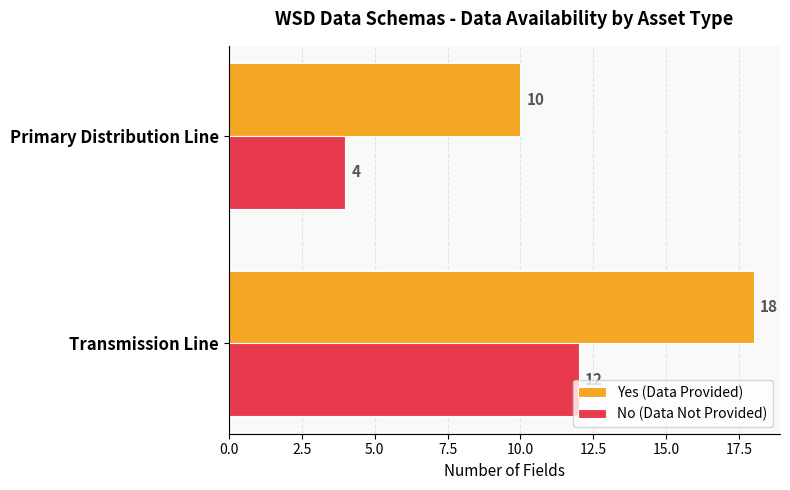

Count the number of data series in this chart.

2